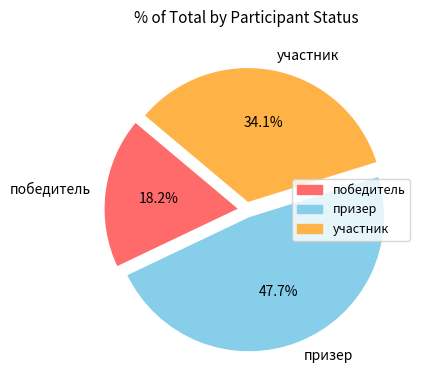

What is the ratio of the value at призер to the value at победитель?

2.6